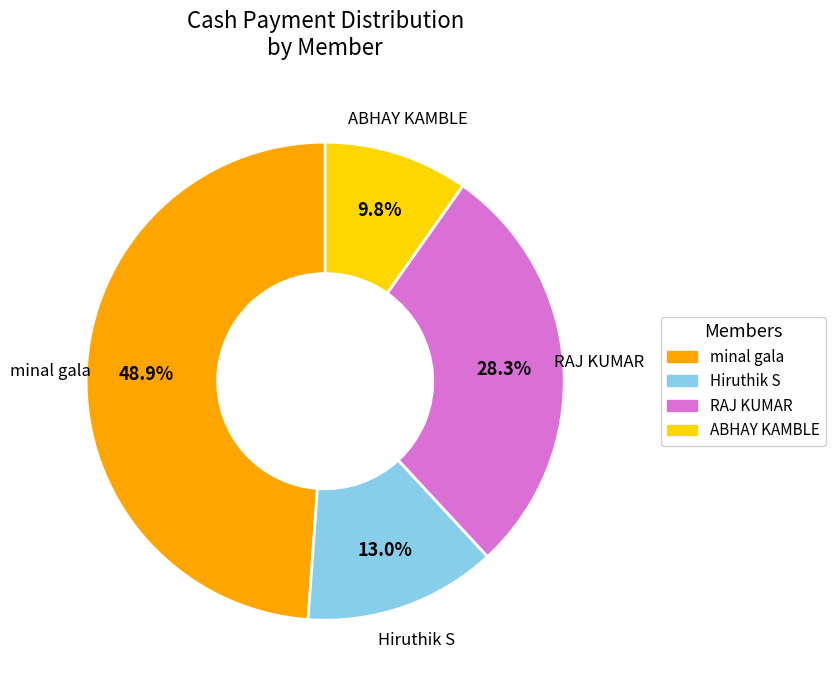

Is there a majority slice in this chart?

No